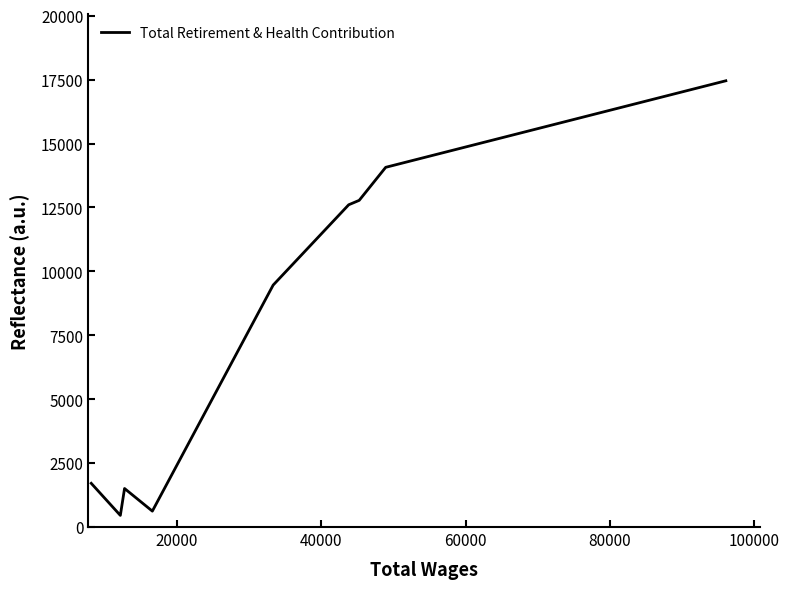

What is the minimum value shown in the chart?

455